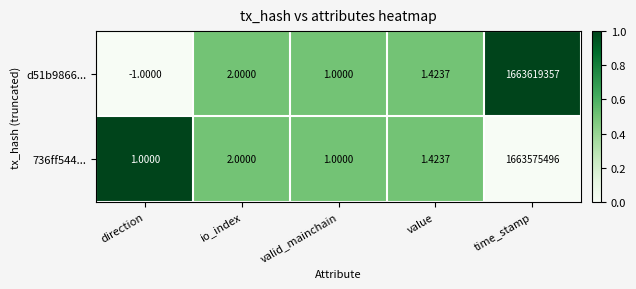

At which category is the sum across all series the highest?

time_stamp